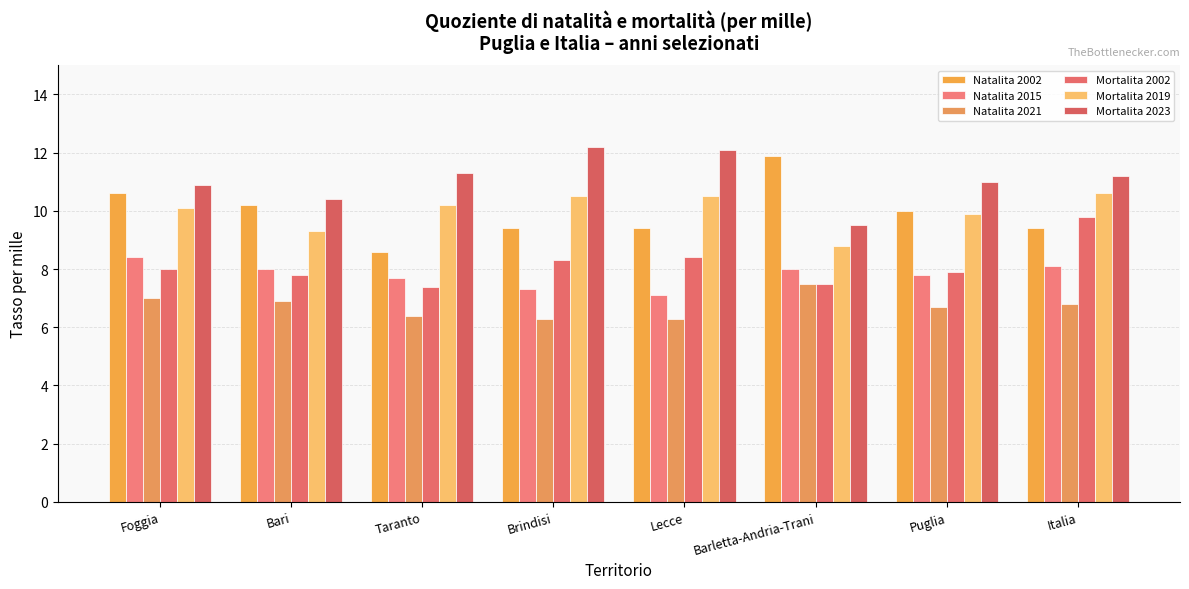

What is the value of the Natalita 2002 bar at the 4th from the left?

9.4